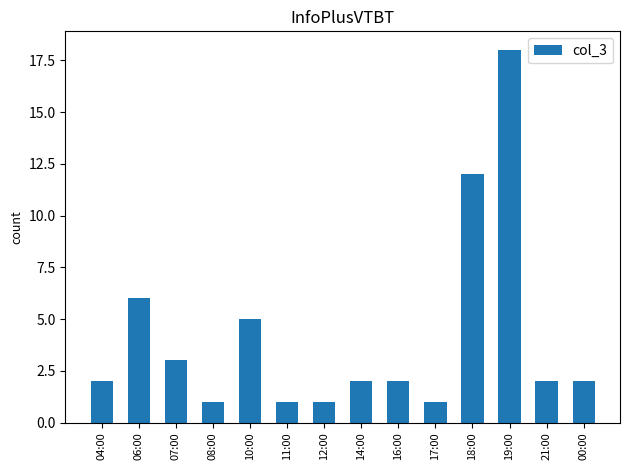

Reading left to right, what are all the values shown in this chart?

04:00=2	06:00=6	07:00=3	08:00=1	10:00=5	11:00=1	12:00=1	14:00=2	16:00=2	17:00=1	18:00=12	19:00=18	21:00=2	00:00=2